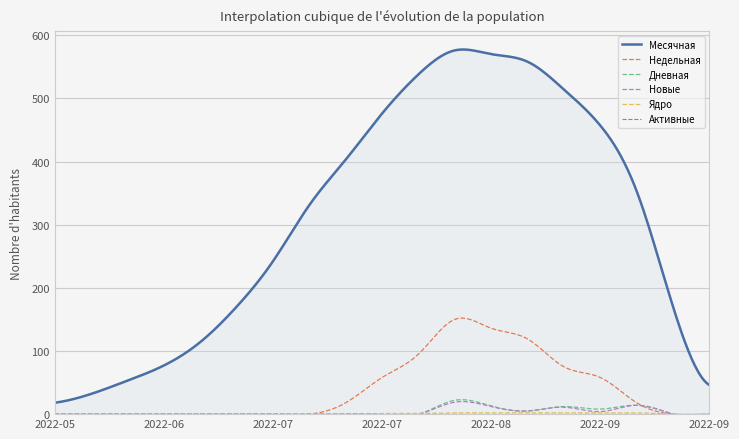

What is the highest value of the Новые series?

19.9